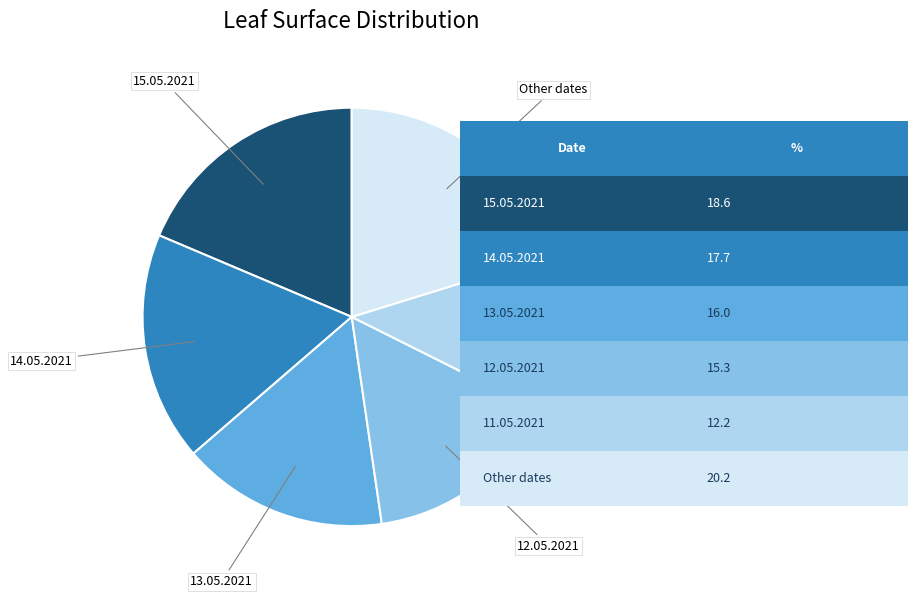

Is there a majority slice in this chart?

No